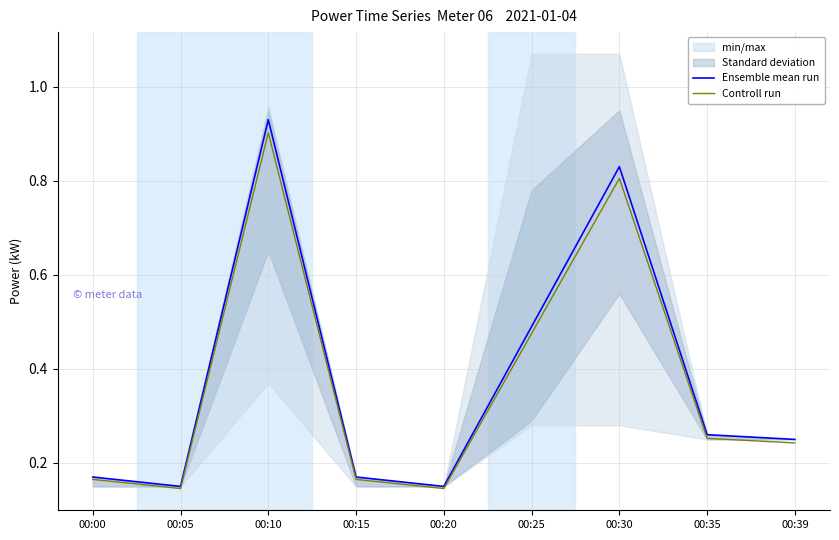

Which series has the widest spread of values?

Ensemble mean run